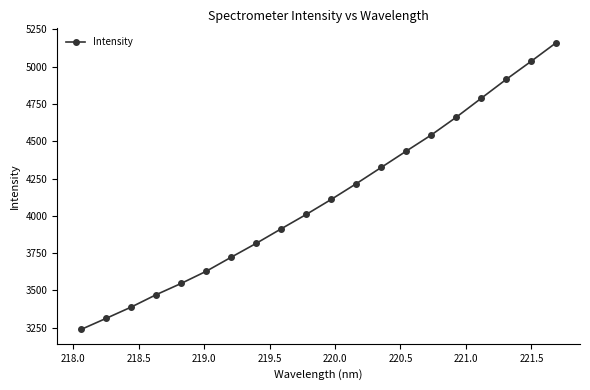

What is the maximum value shown in the chart?

5160.8